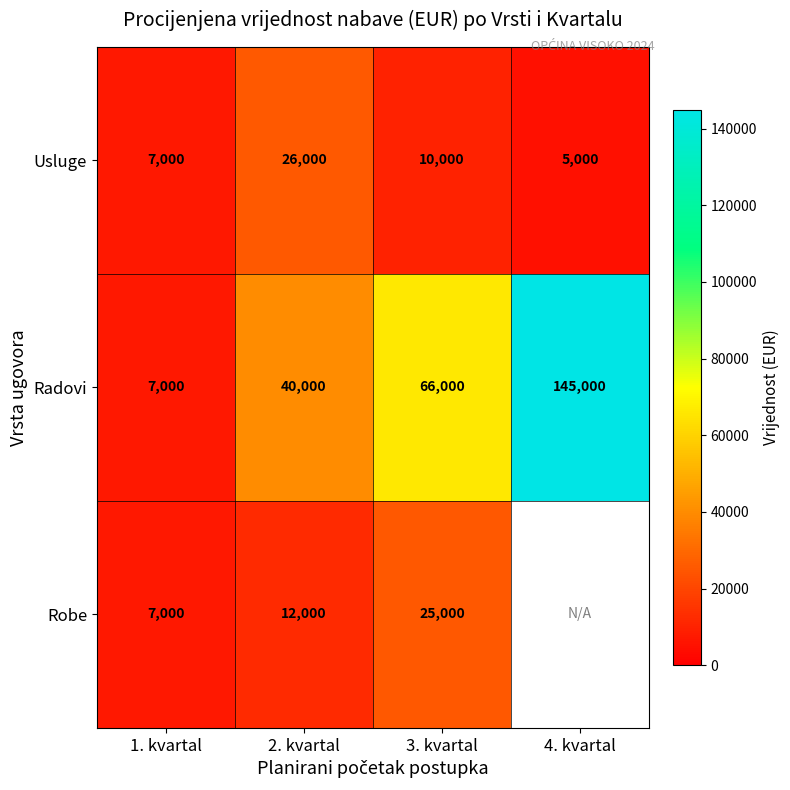

Is the value of Radovi at 2. kvartal greater than the value of Robe at 1. kvartal?

Yes